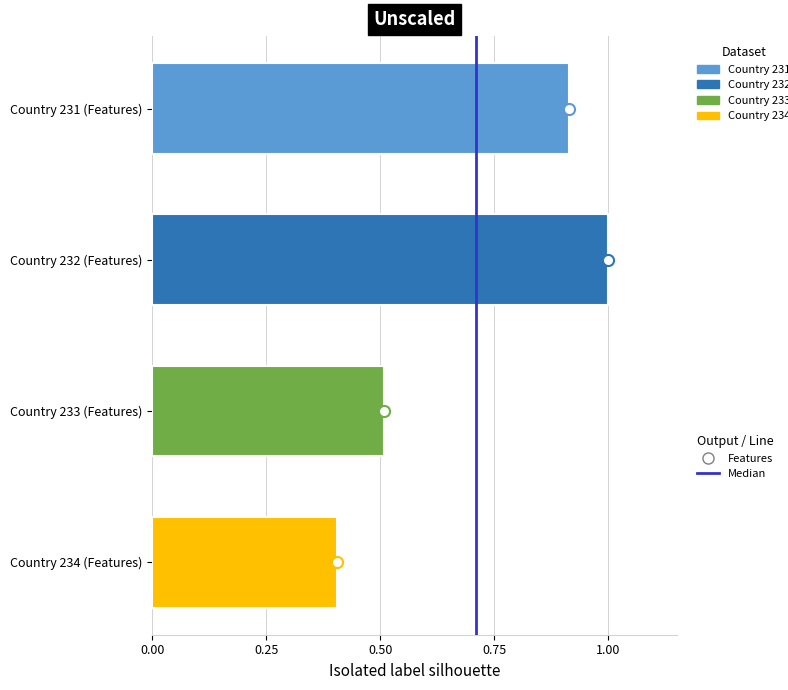

Count the number of data series in this chart.

1